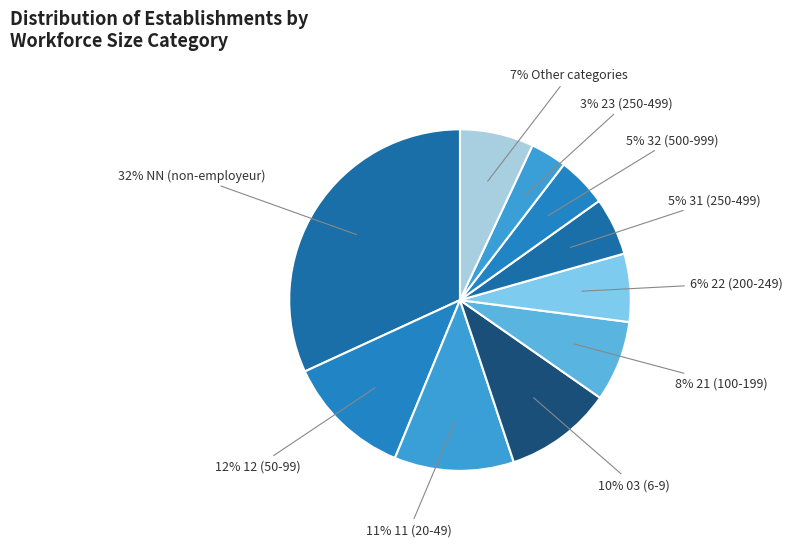

Count the number of slices in the pie.

10